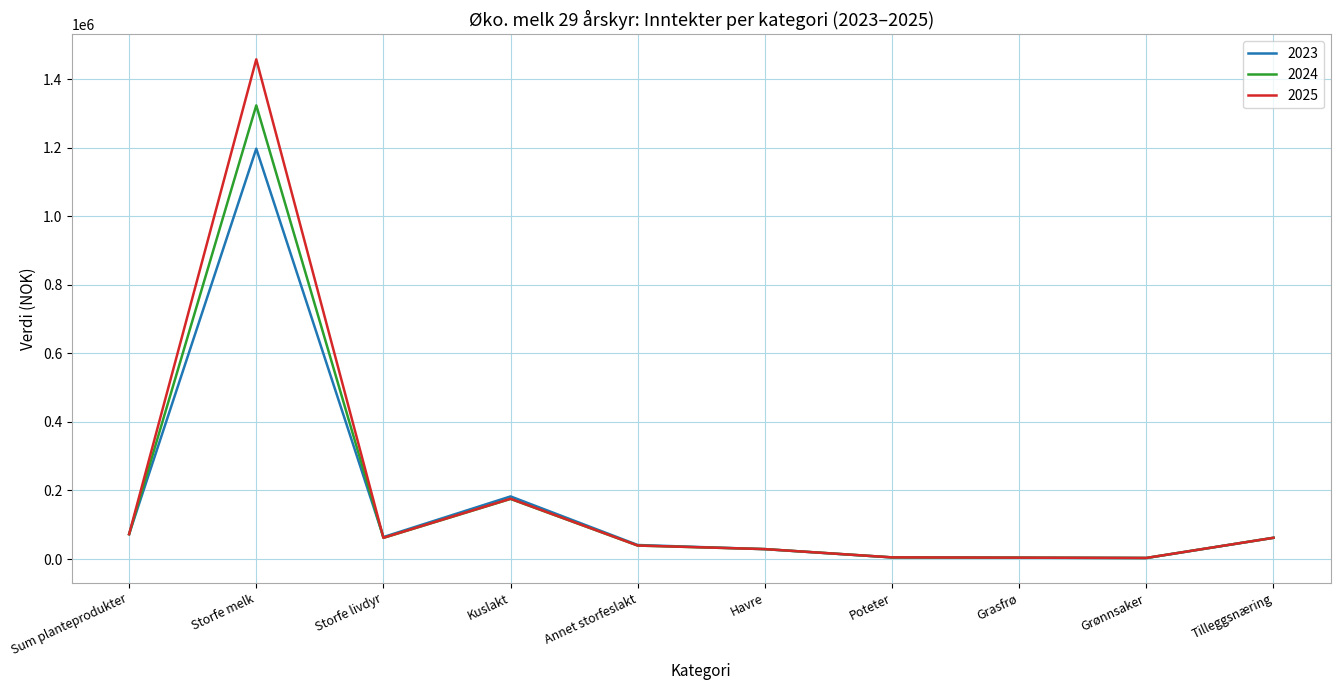

Which series has the widest spread of values?

2025